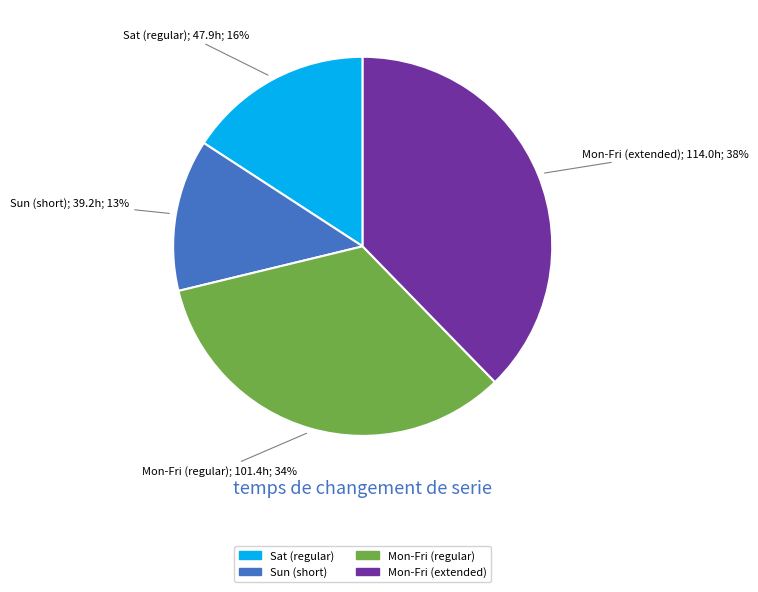

The Sun (short) slice represents 4% of the pie. True or false?

False